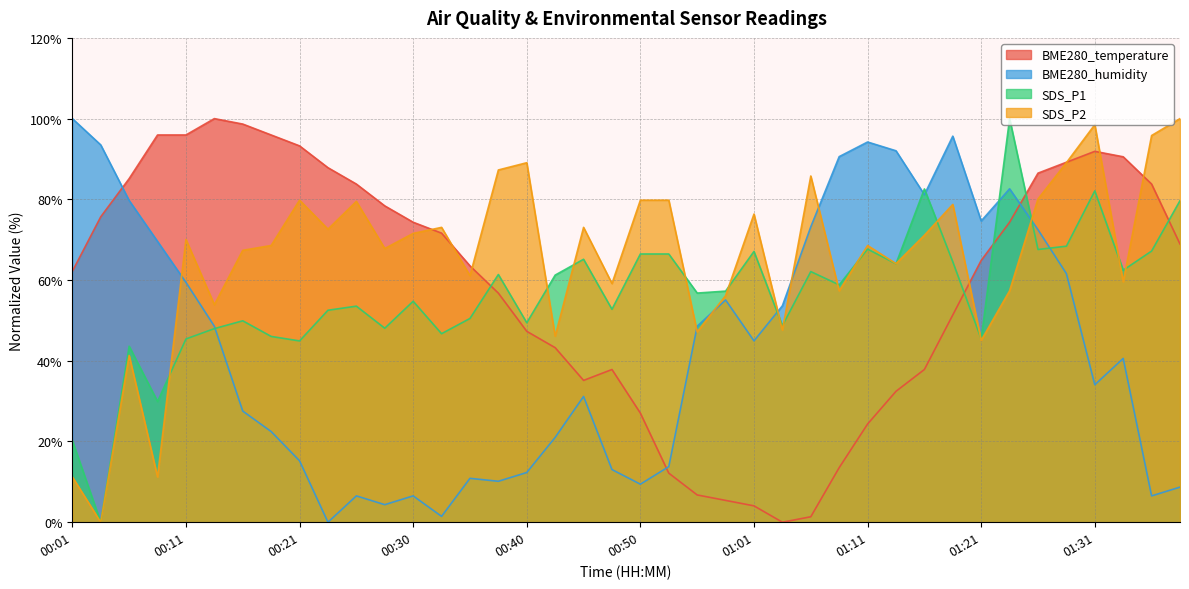

Where is SDS_P1 nearest to the value 50?

00:16